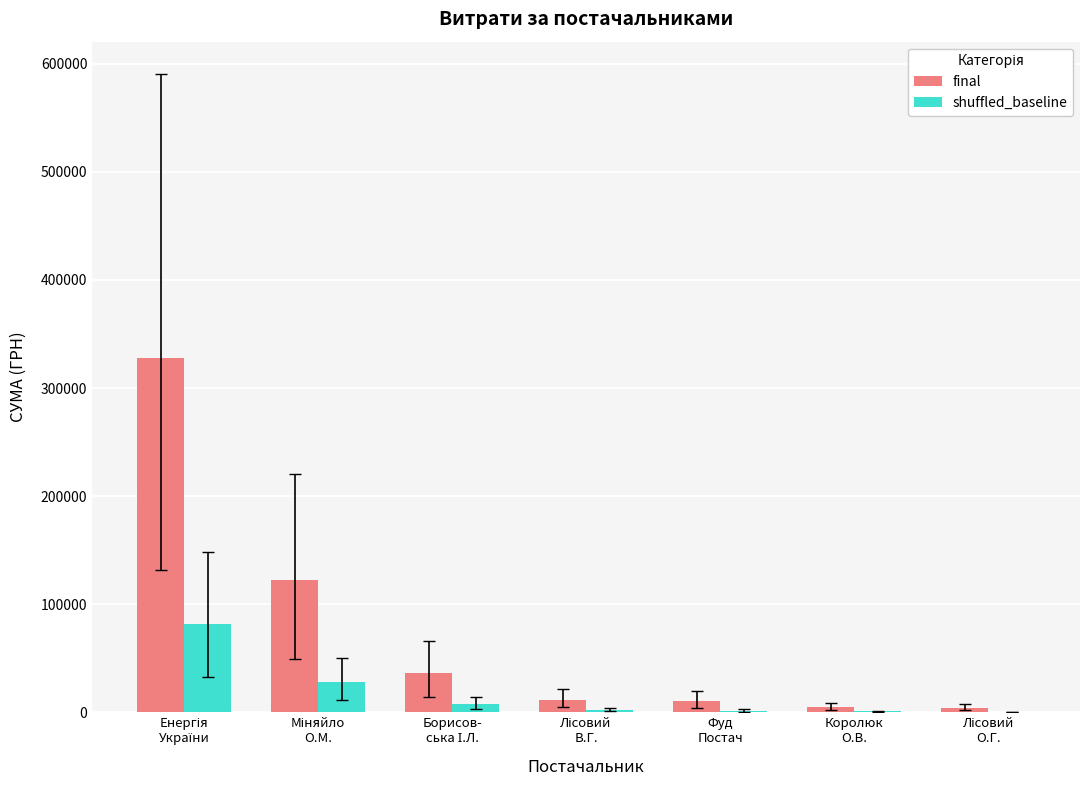

What is the sum of all shuffled_baseline values?

123422.0